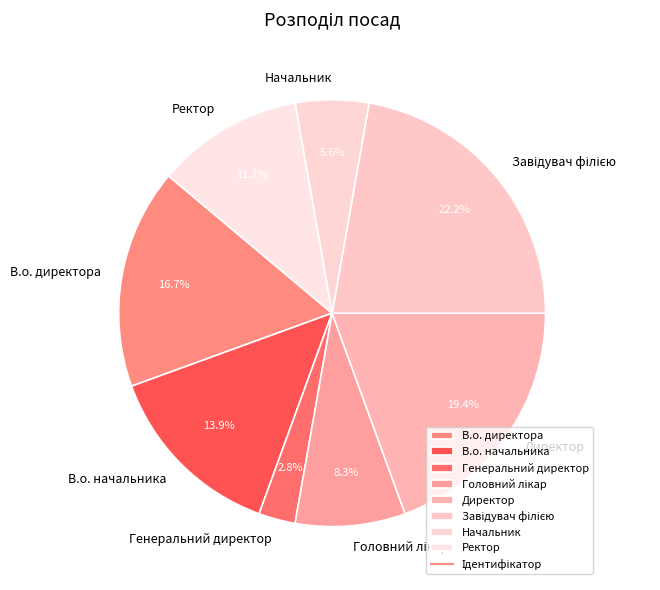

Between Директор and Генеральний директор, which is larger?

Директор